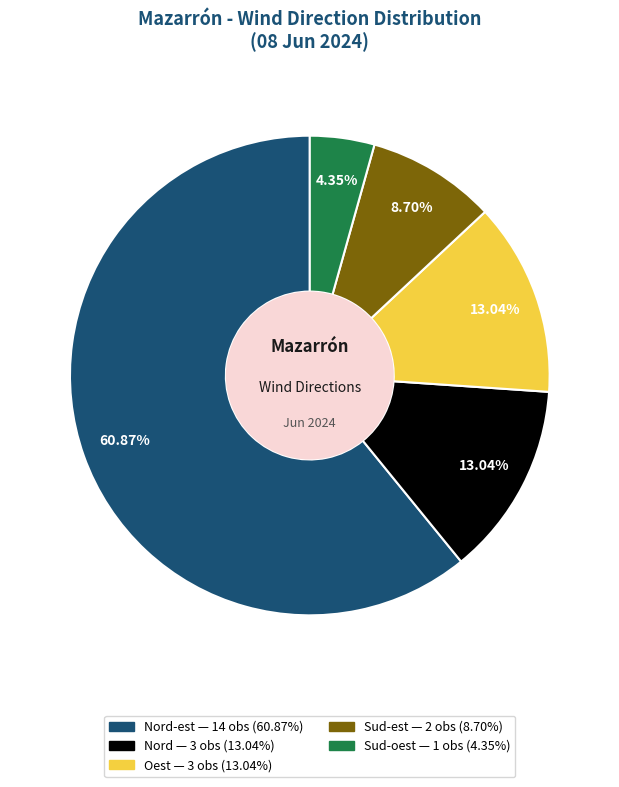

Is there a majority slice in this chart?

Yes